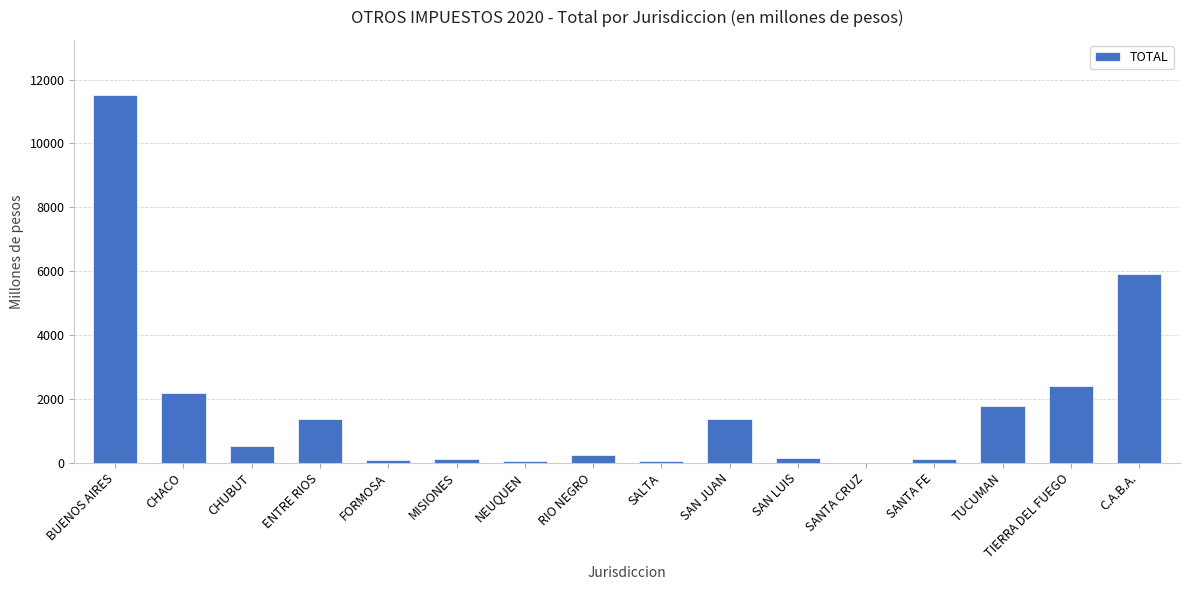

What is the difference between the values at SAN LUIS and SANTA FE?

46.4